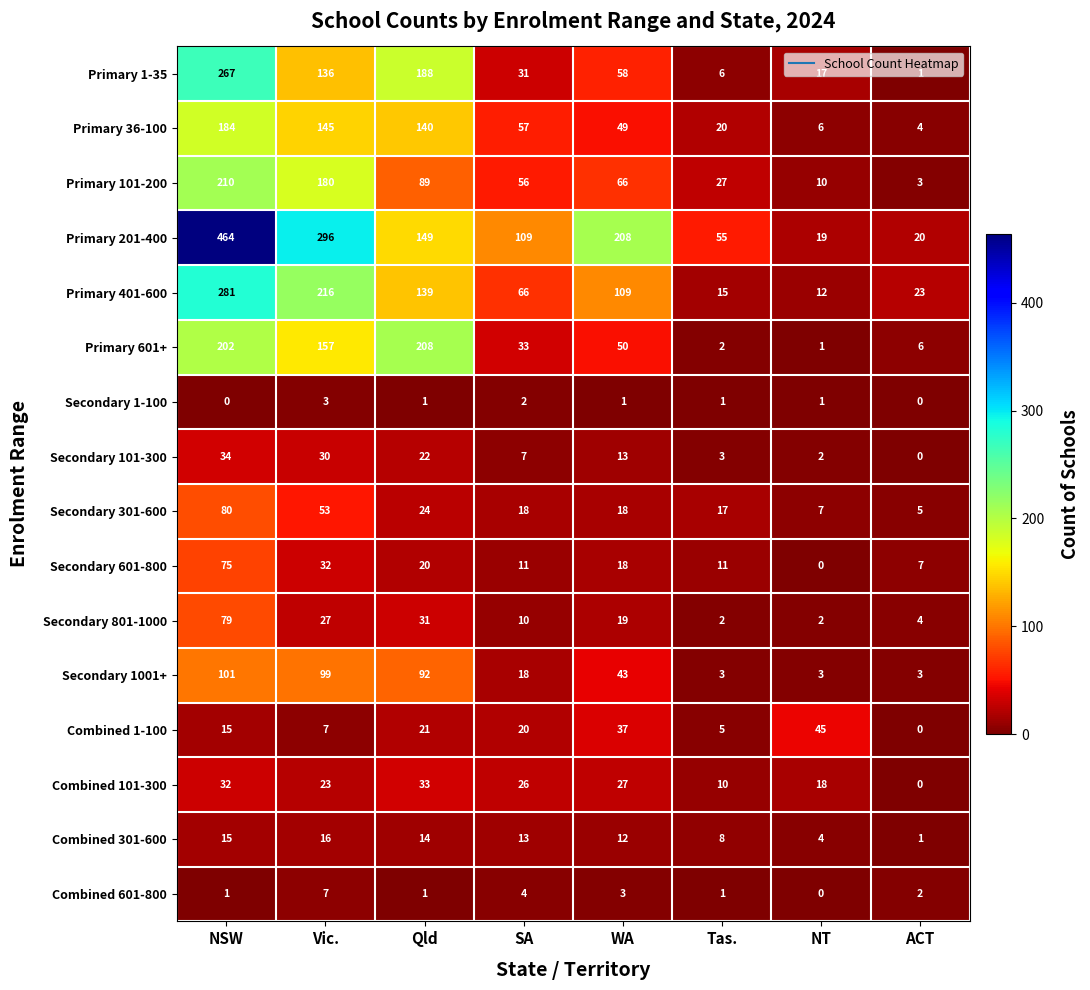

What is the approximate value of Secondary 801-1000 at SA, to the nearest 10?

10